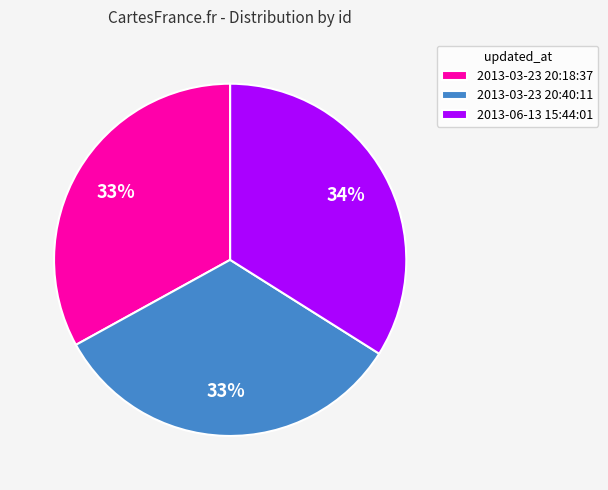

Which category has the biggest portion of the pie?

2013-06-13 15:44:01